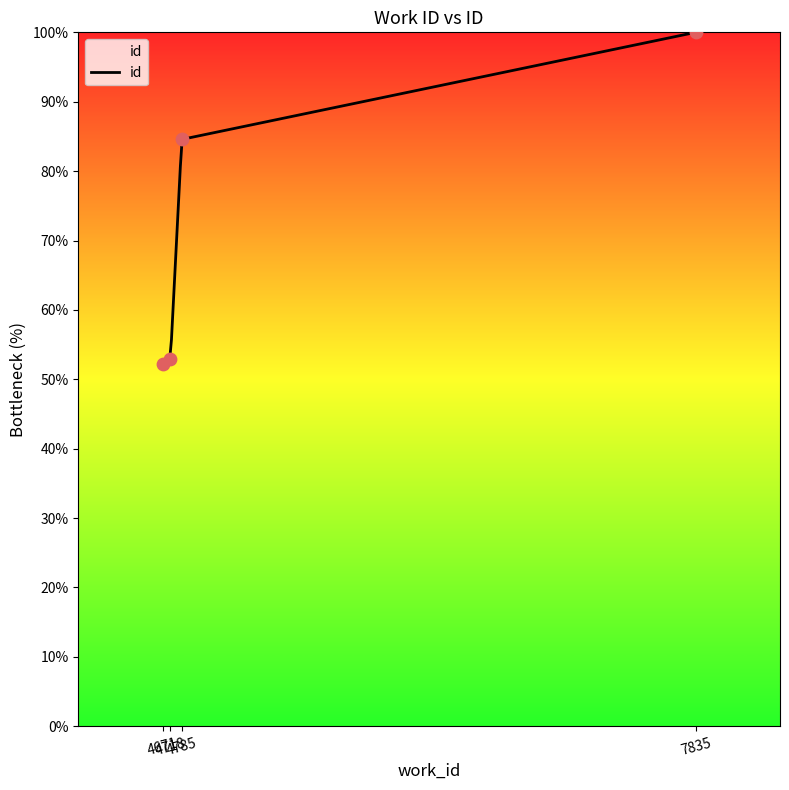

What is the change in value from 4718 to 4785?

+31.7